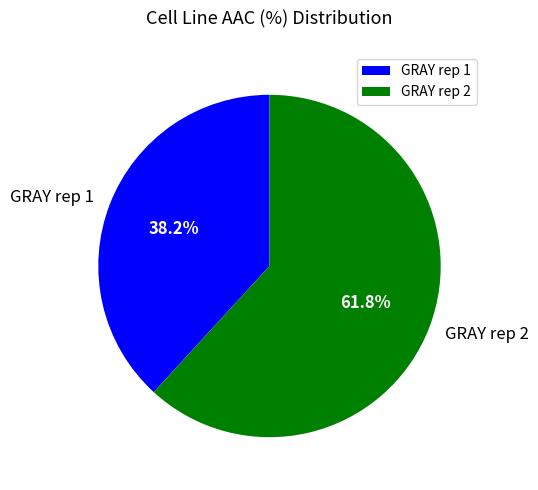

What is the majority slice?

GRAY rep 2